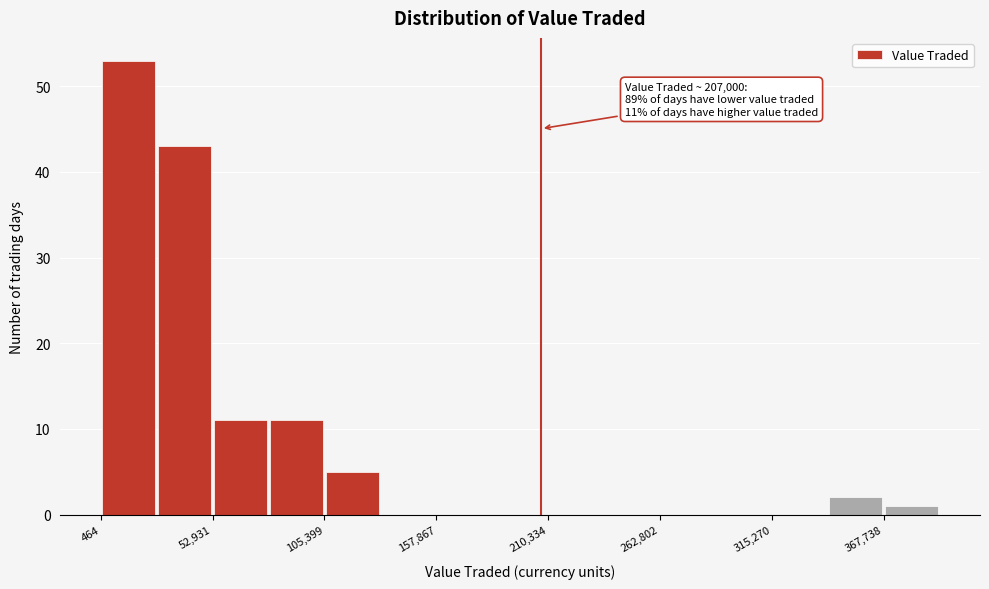

Around what value on the x-axis is the tallest bar? Give the approximate position of its centre, as read against the axis.

10000